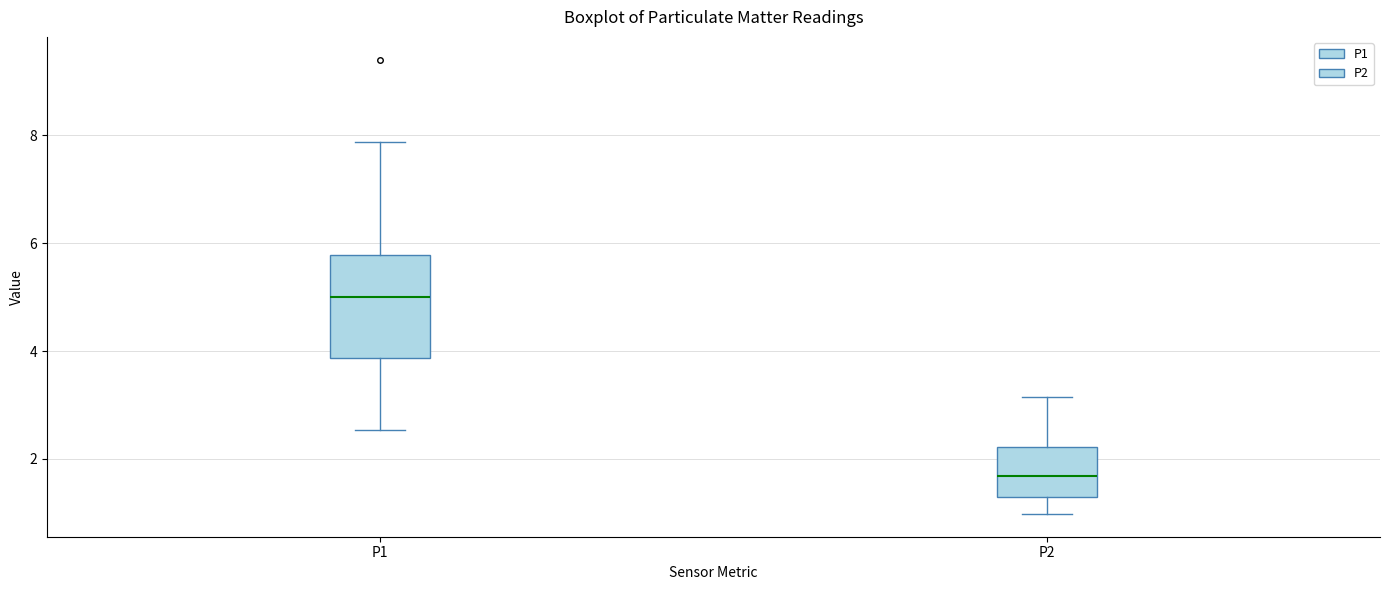

Which box is the tallest, from its lower edge to its upper edge?

P1